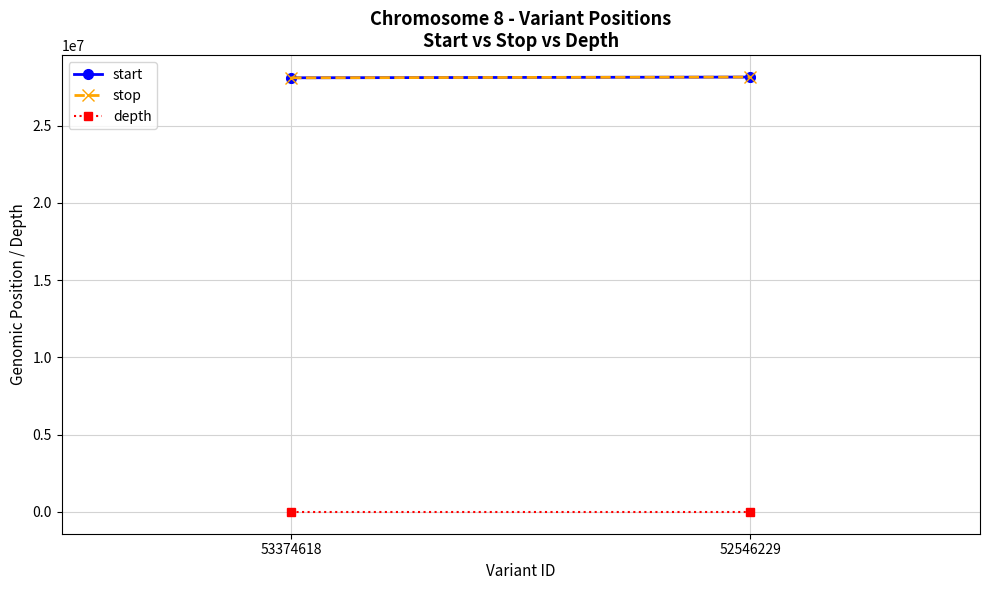

Reading left to right, extract all data points from this chart.

start: 53374618=28103873	52546229=28149681
stop: 53374618=28103874	52546229=28149682
depth: 53374618=1	52546229=2